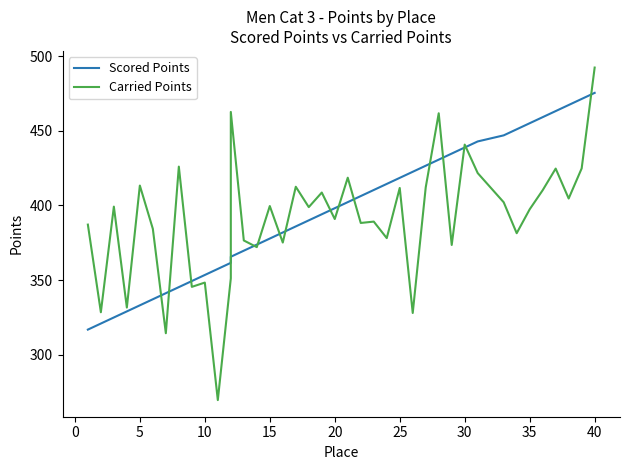

Rank the series by their average value, from highest to lowest.

Scored Points, Carried Points